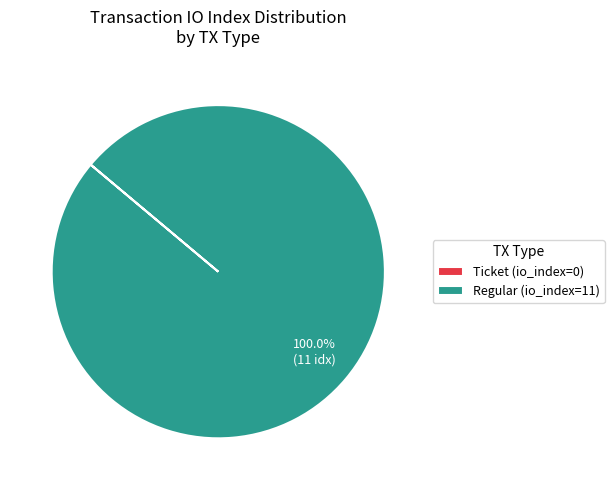

Which category has the biggest portion of the pie?

Regular (io_index=11)